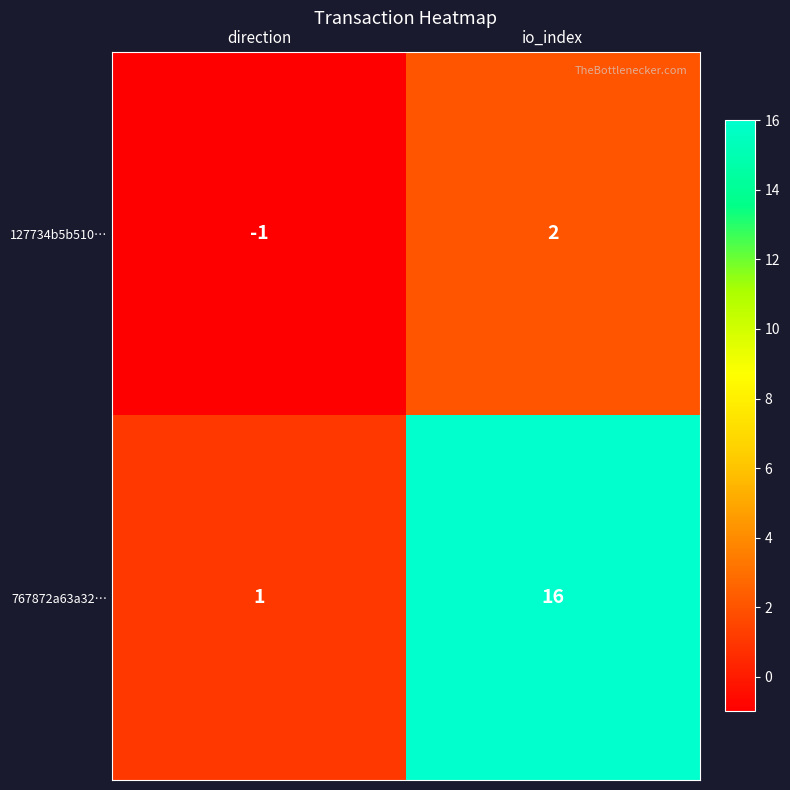

Is it true that 127734b5b510… equals -1 at direction?

True